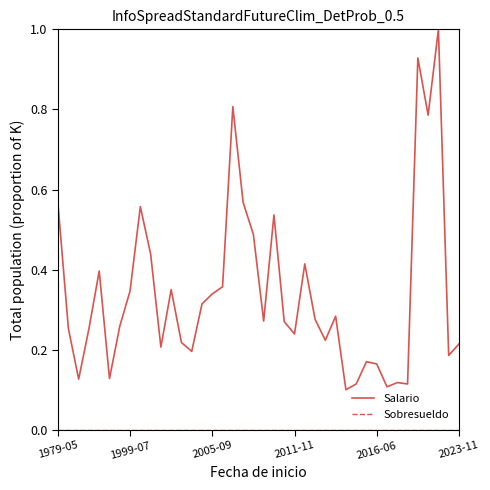

How many series are shown in this chart?

2